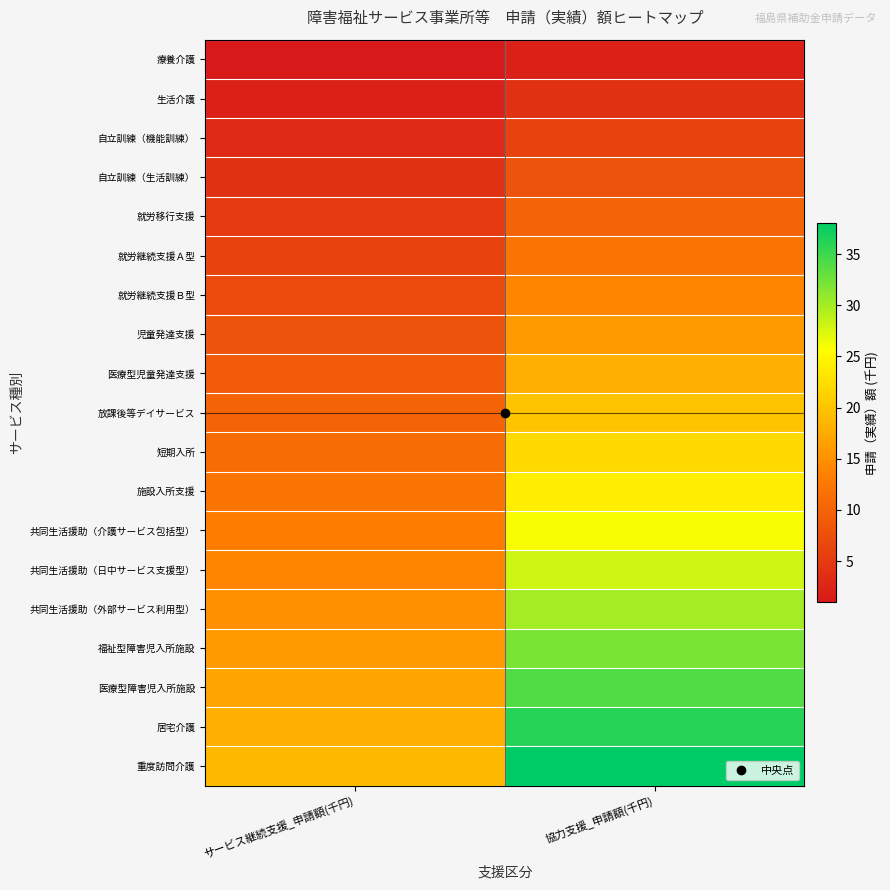

How many categories are shown in the chart?

2